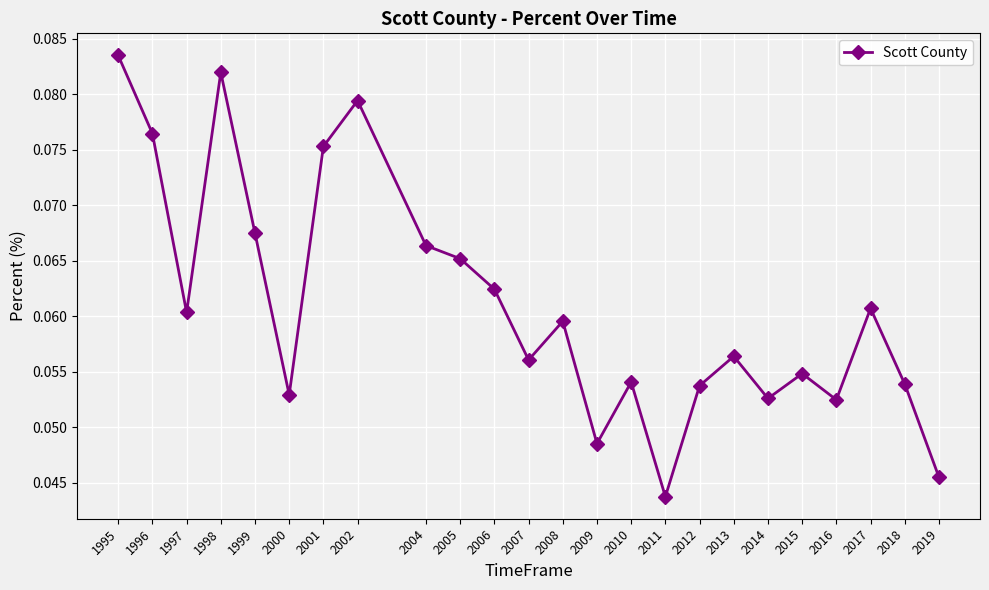

What is the sum of all values?

1.5